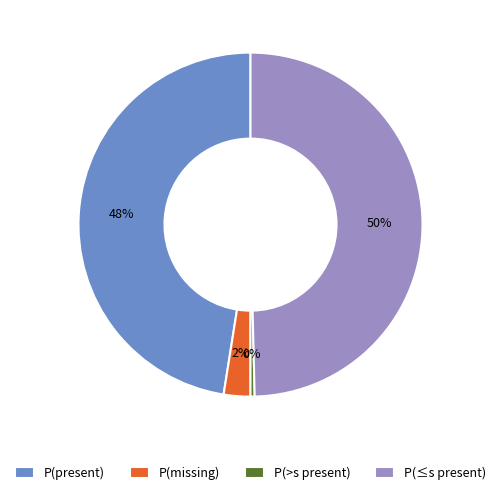

Does P(missing) represent more than half of the total?

No